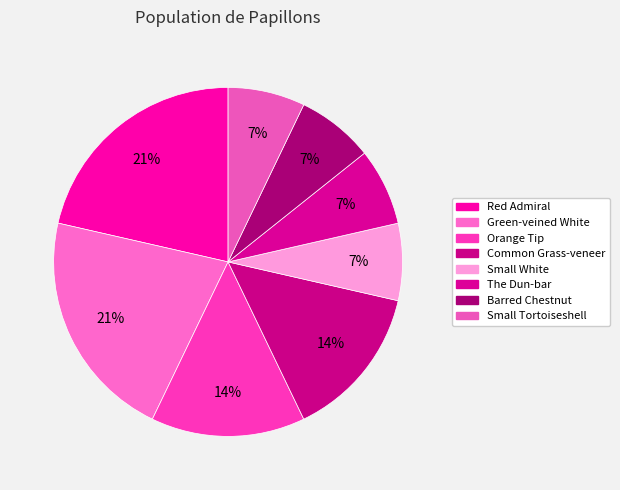

Rank the categories by value from lowest to highest.

Small White, The Dun-bar, Barred Chestnut, Small Tortoiseshell, Orange Tip, Common Grass-veneer, Red Admiral, Green-veined White